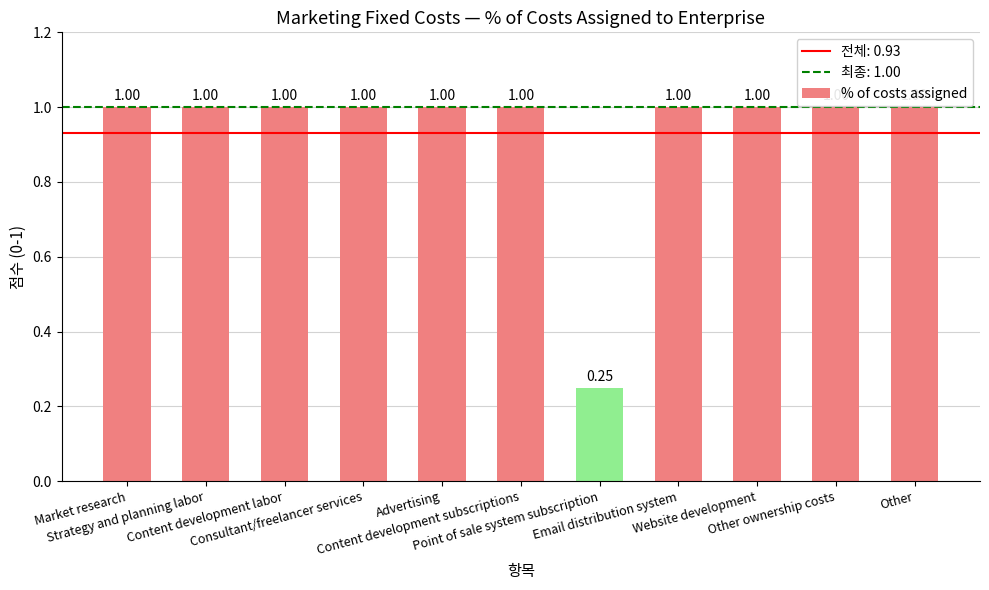

What is the maximum value shown in the chart?

1.0